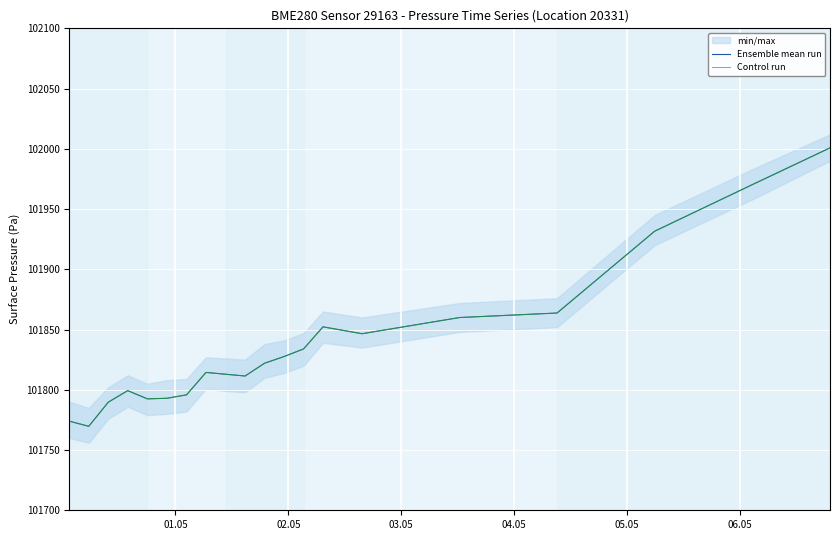

The Ensemble mean run series shows 177670.2 at 15. True or false?

False